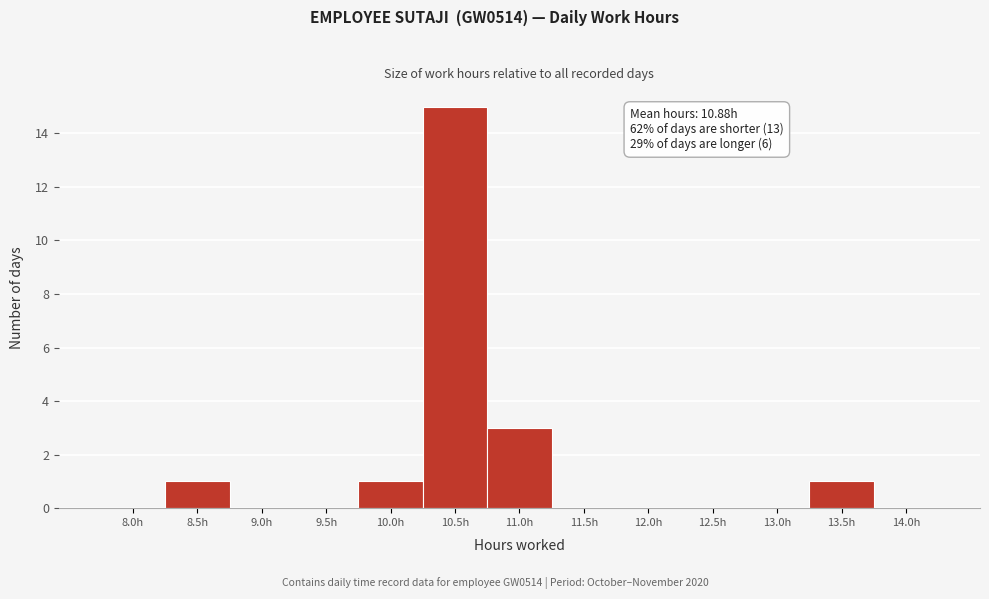

Where is the data nearest to the value 7?

11.0h